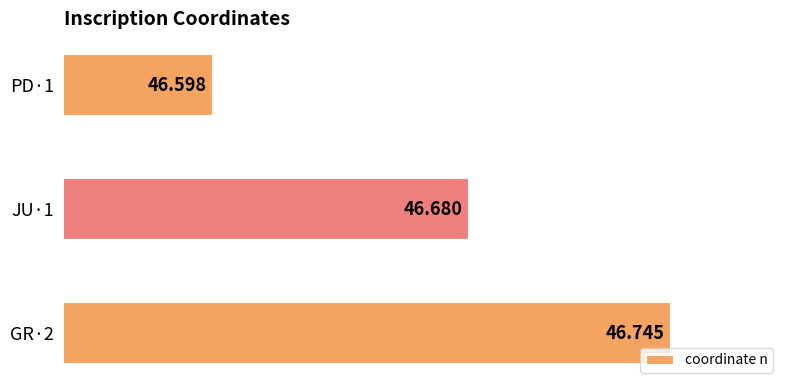

How many bars are there in total?

3